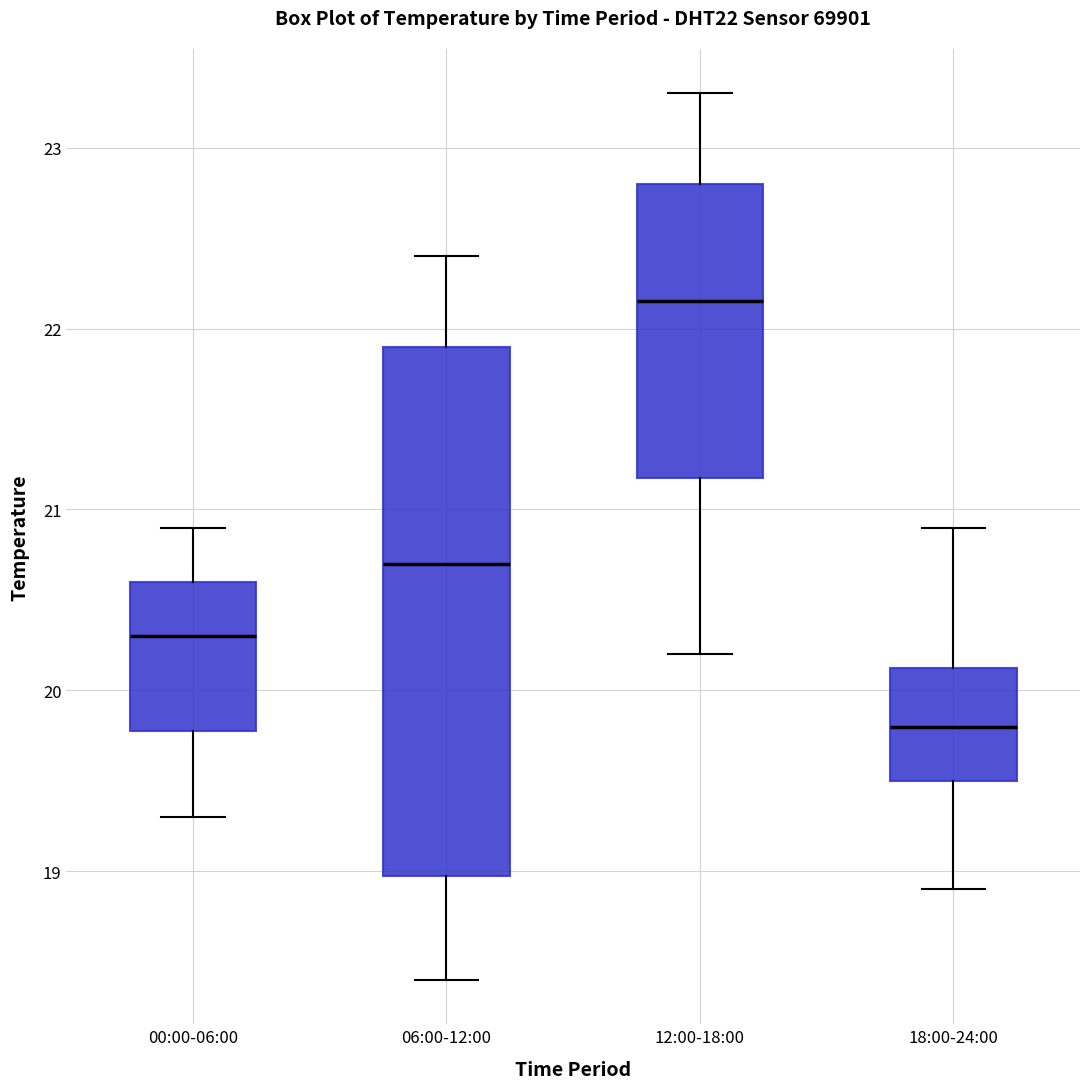

Which box's median line is the highest?

12:00-18:00